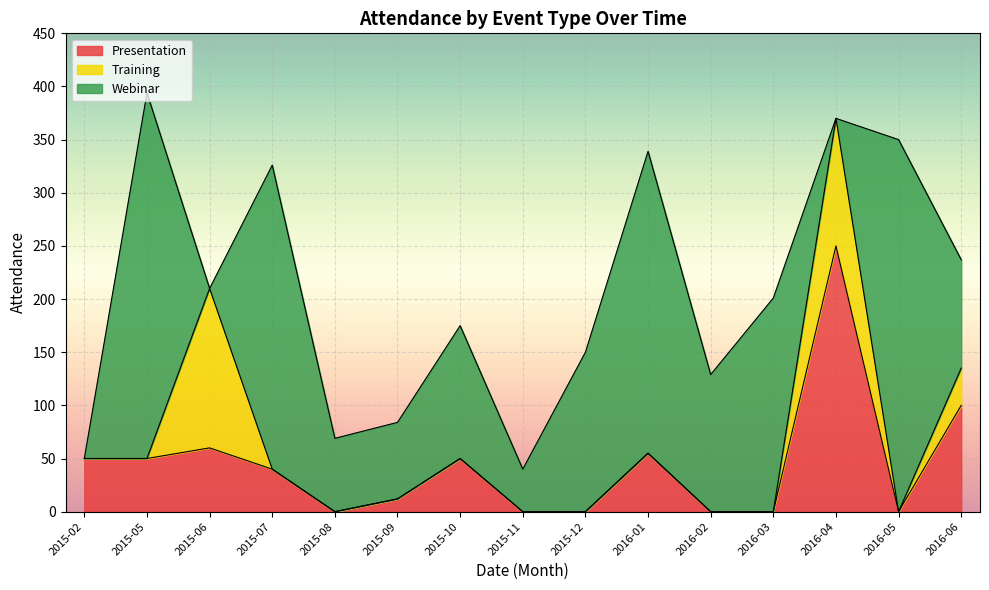

Which label corresponds to the smallest value in the chart?

2015-07